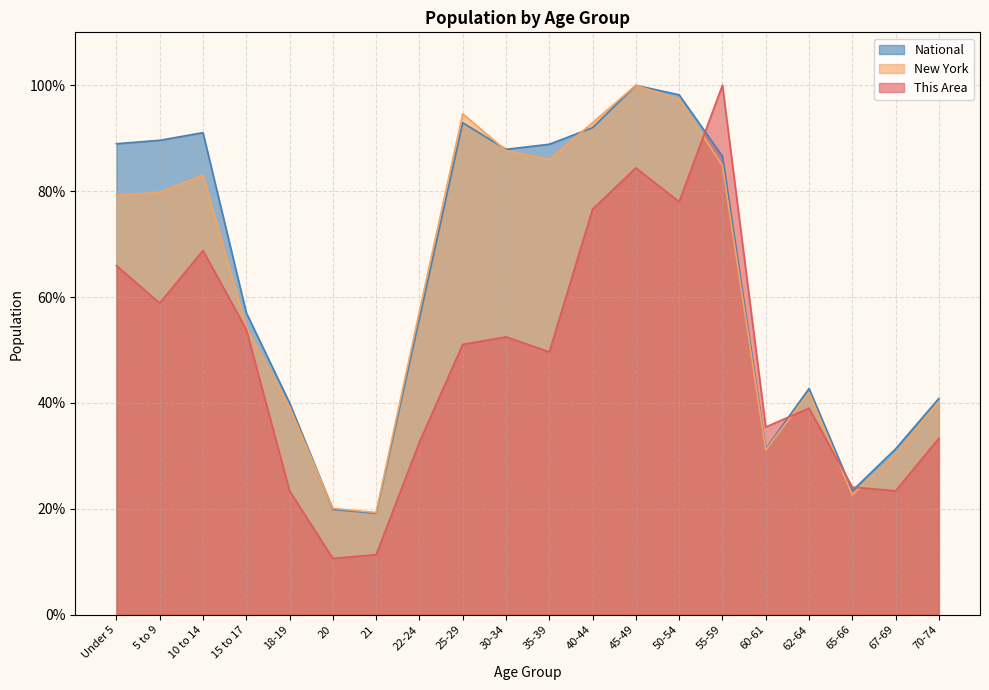

What is the difference between the maximum and minimum values in the New York series?

80.7